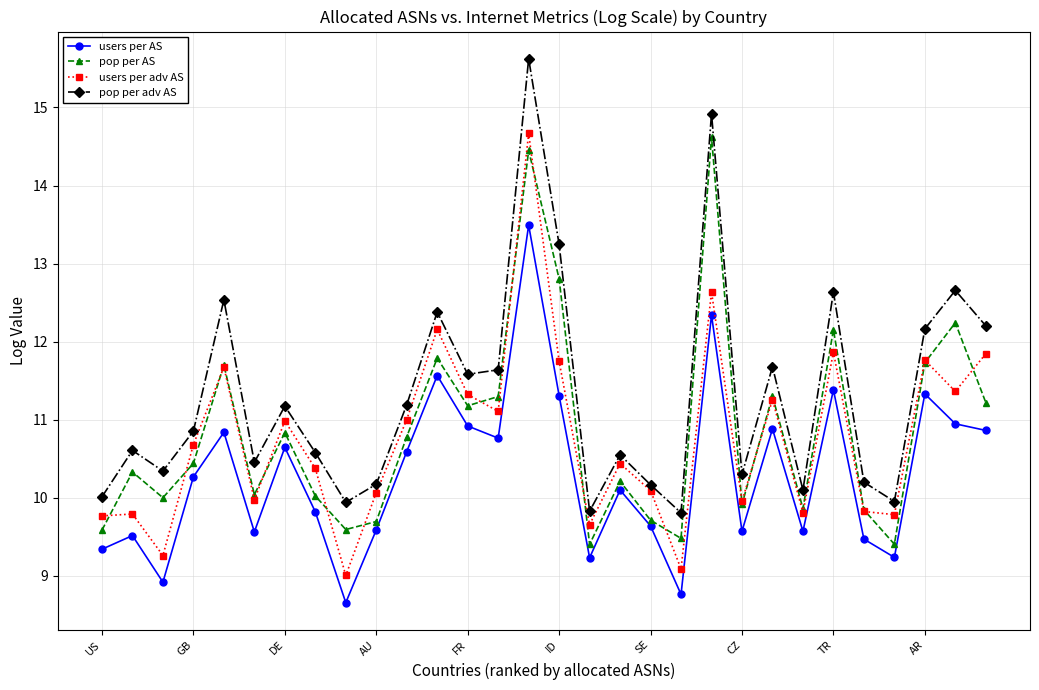

What is the lowest value of the users per AS series?

8.7